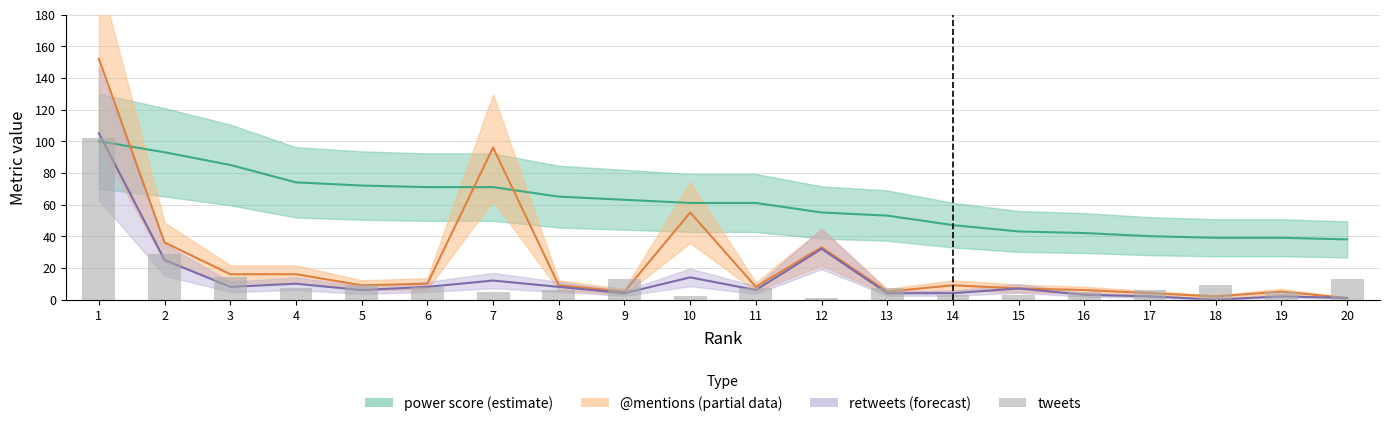

Rank the categories by tweets value from lowest to highest.

12, 10, 14, 15, 7, 16, 19, 8, 17, 4, 11, 13, 6, 5, 18, 9, 20, 3, 2, 1